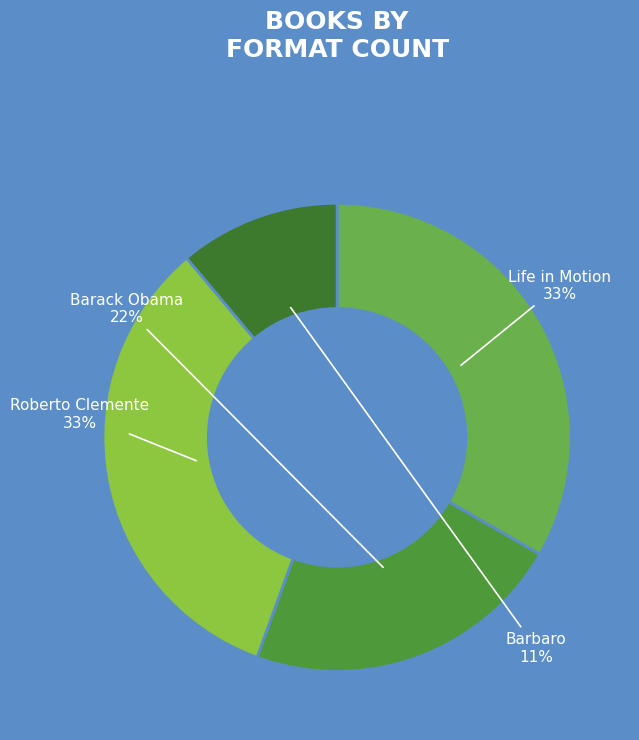

Which slice is the smallest?

Barbaro